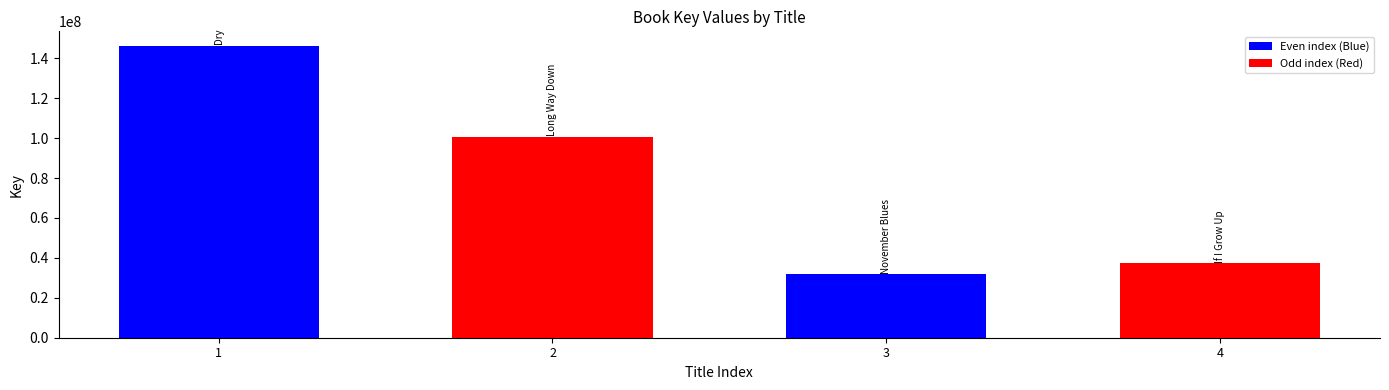

At which label is the value closest to 88940232?

2